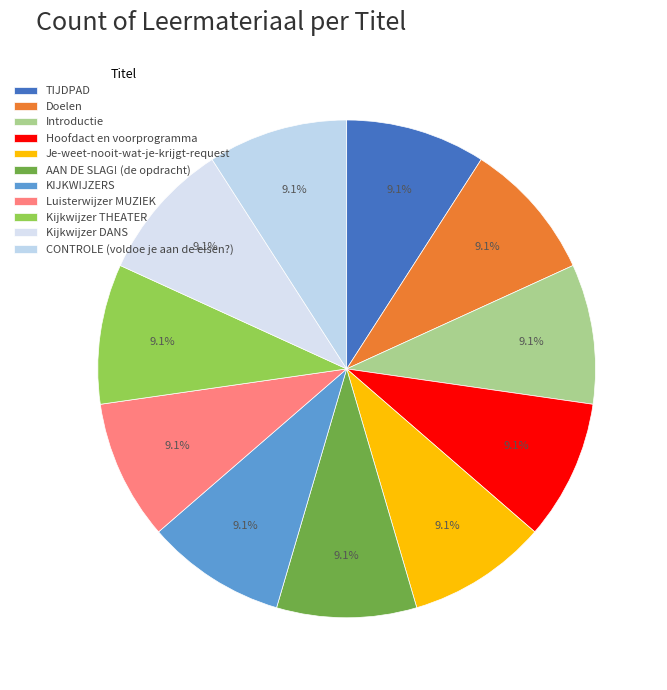

To the nearest percent, what is the combined percentage of Kijkwijzer DANS and Luisterwijzer MUZIEK?

18%